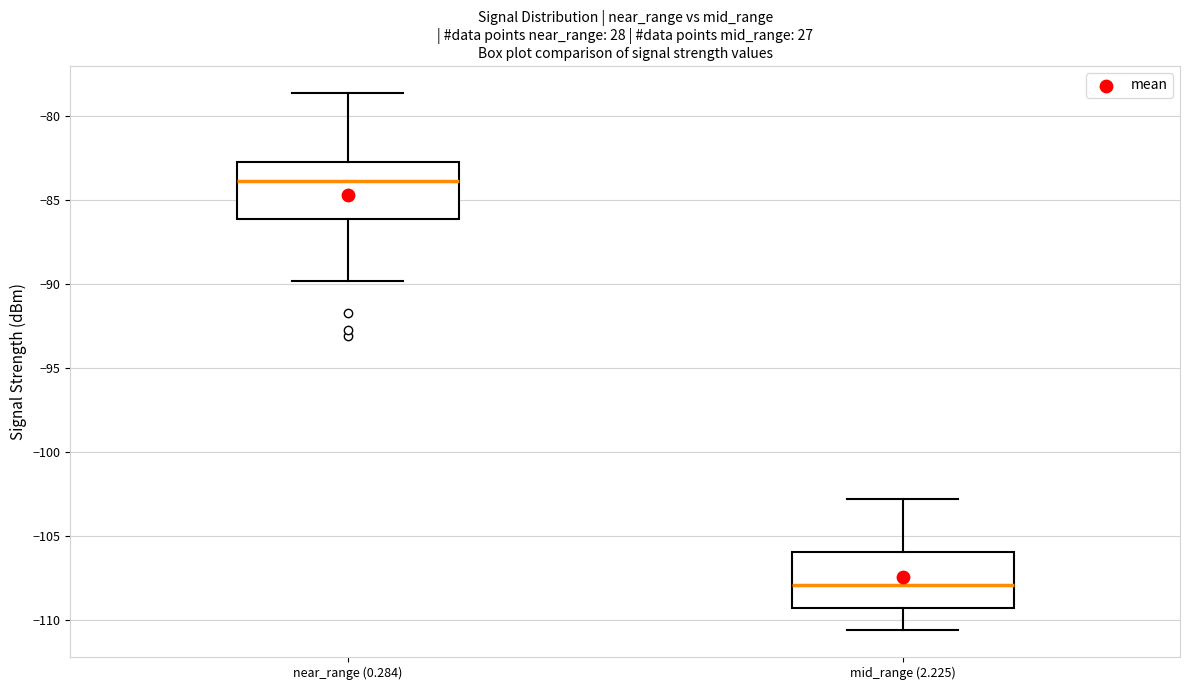

Reading left to right, read every box against the y-axis: the position of its median line, the range the box covers, and the ends of its whiskers. The values are not printed on the chart, so give them approximately, as read against the axis.

near_range (0.284): median -84.0, box -86.0 to -82.5, whiskers -90.0 to -78.5
mid_range (2.225): median -108.0, box -109.5 to -106.0, whiskers -110.5 to -103.0